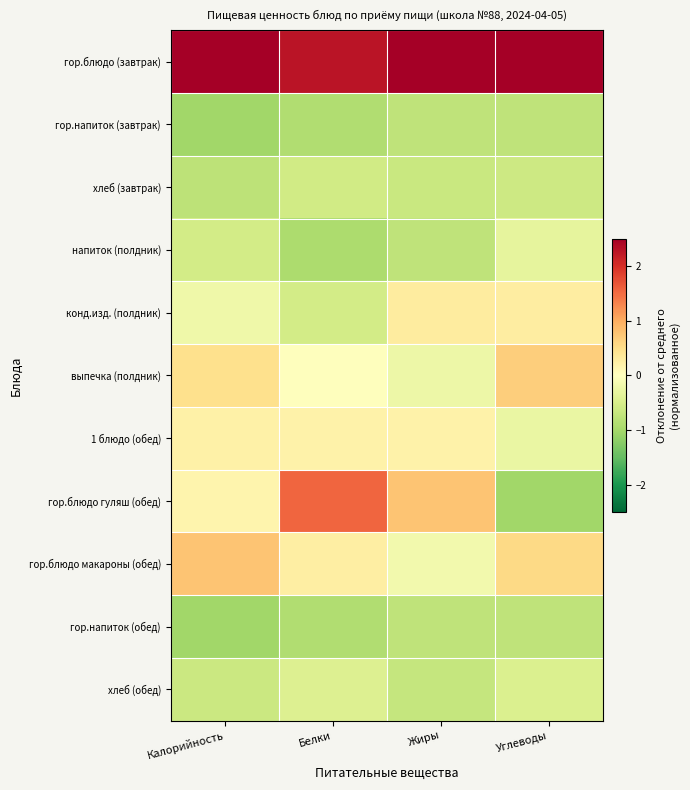

Reading right to left, transcribe all the data shown in this chart.

гор.блюдо (завтрак): Углеводы=2.7	Жиры=2.7	Белки=2.3	Калорийность=2.6
гор.напиток (завтрак): Углеводы=-0.7	Жиры=-0.8	Белки=-0.9	Калорийность=-1.0
хлеб (завтрак): Углеводы=-0.6	Жиры=-0.7	Белки=-0.6	Калорийность=-0.8
напиток (полдник): Углеводы=-0.3	Жиры=-0.8	Белки=-0.9	Калорийность=-0.6
конд.изд. (полдник): Углеводы=0.3	Жиры=0.3	Белки=-0.6	Калорийность=-0.2
выпечка (полдник): Углеводы=0.7	Жиры=-0.2	Белки=-0.0	Калорийность=0.5
1 блюдо (обед): Углеводы=-0.3	Жиры=0.2	Белки=0.2	Калорийность=0.2
гор.блюдо гуляш (обед): Углеводы=-1.0	Жиры=0.8	Белки=1.6	Калорийность=0.2
гор.блюдо макароны (обед): Углеводы=0.5	Жиры=-0.2	Белки=0.3	Калорийность=0.8
гор.напиток (обед): Углеводы=-0.7	Жиры=-0.8	Белки=-0.9	Калорийность=-1.0
хлеб (обед): Углеводы=-0.5	Жиры=-0.7	Белки=-0.4	Калорийность=-0.6